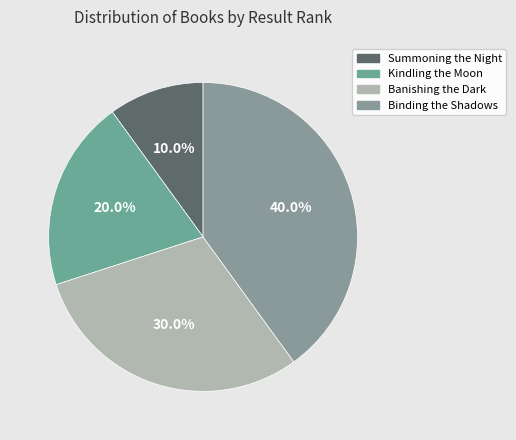

To the nearest percent, what is the difference between the largest and smallest slice percentages?

30%